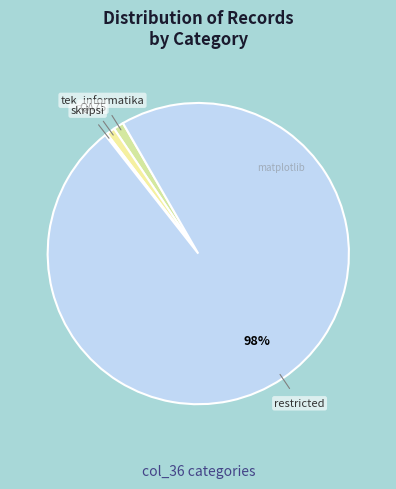

Which category has the biggest portion of the pie?

restricted